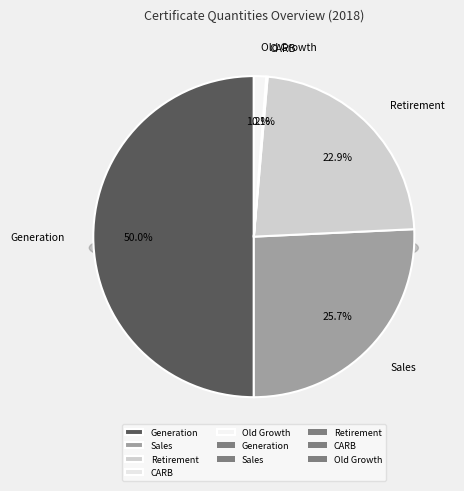

Approximately how many times larger is the value at Sales compared to Generation?

0.5